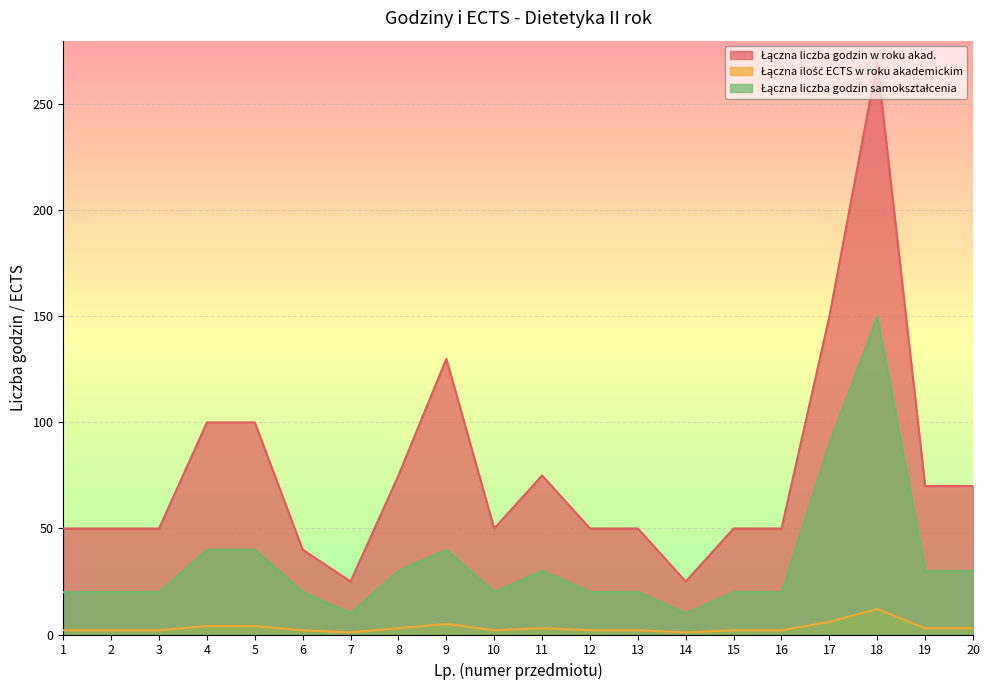

How many series are shown in this chart?

3